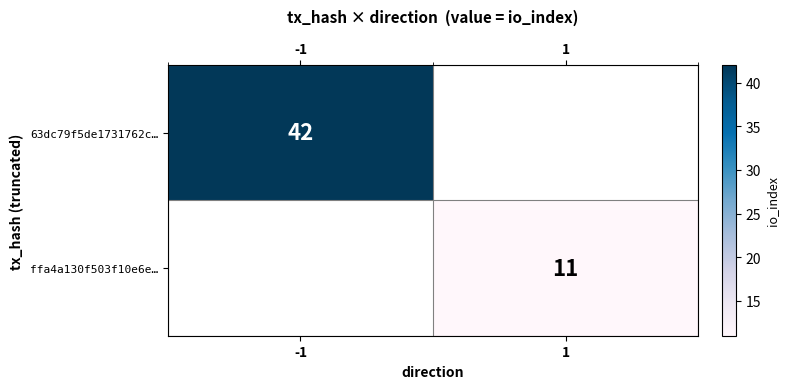

Is it true that 63dc79f5de1731762c… equals 55 at -1?

False